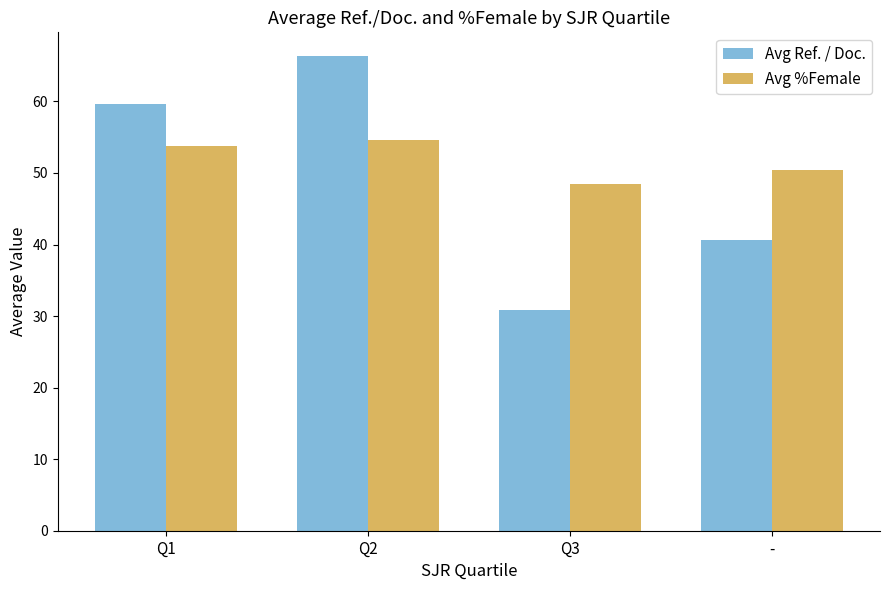

List the labels in order of Avg %Female value, largest first.

Q2, Q1, -, Q3